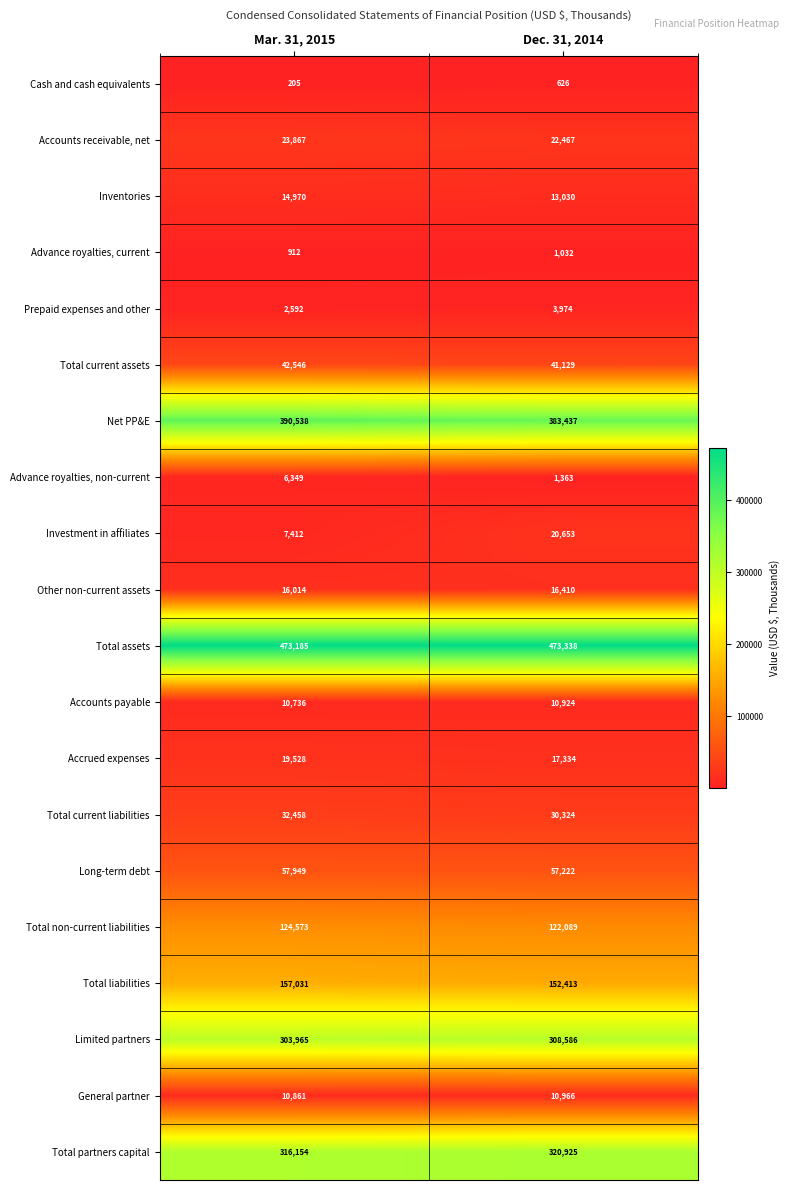

What is the total value across all series at Dec. 31, 2014?

2008242